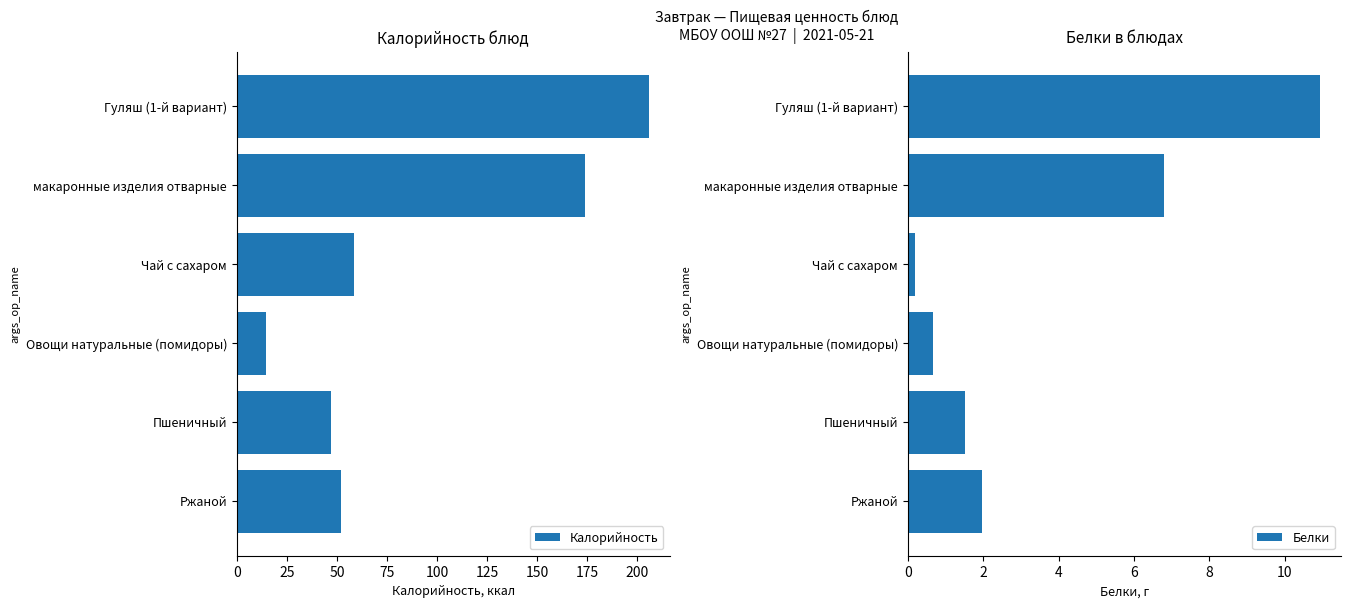

Rank the series by their maximum value, from lowest to highest.

Белки, Калорийность